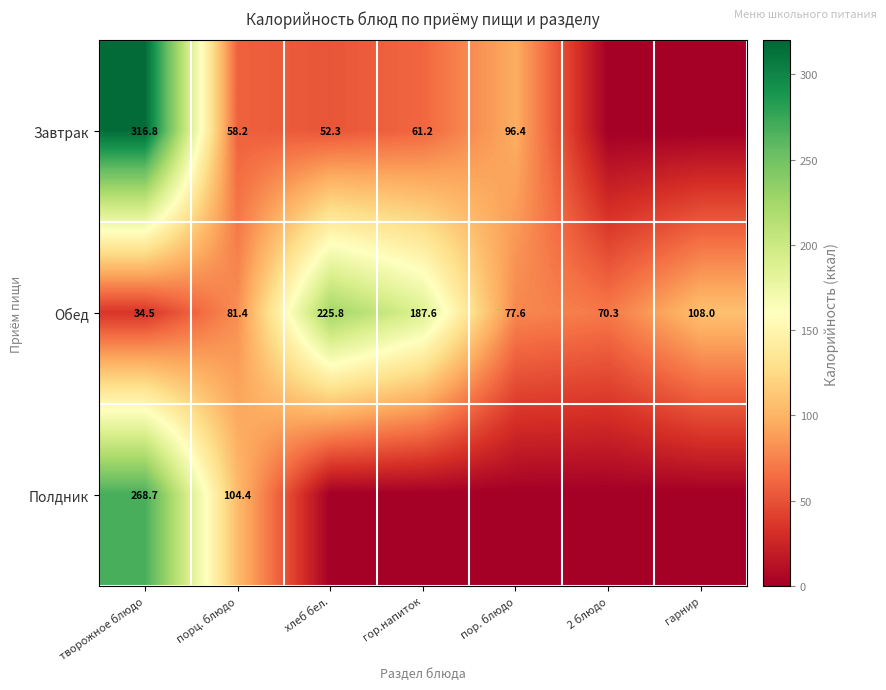

What is the spread (max minus min) of values at творожное блюдо?

282.3